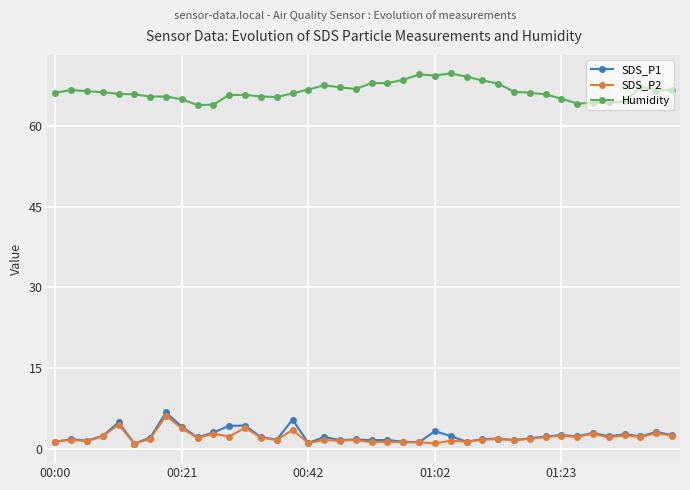

True or false: SDS_P1 and Humidity intersect in this chart.

False